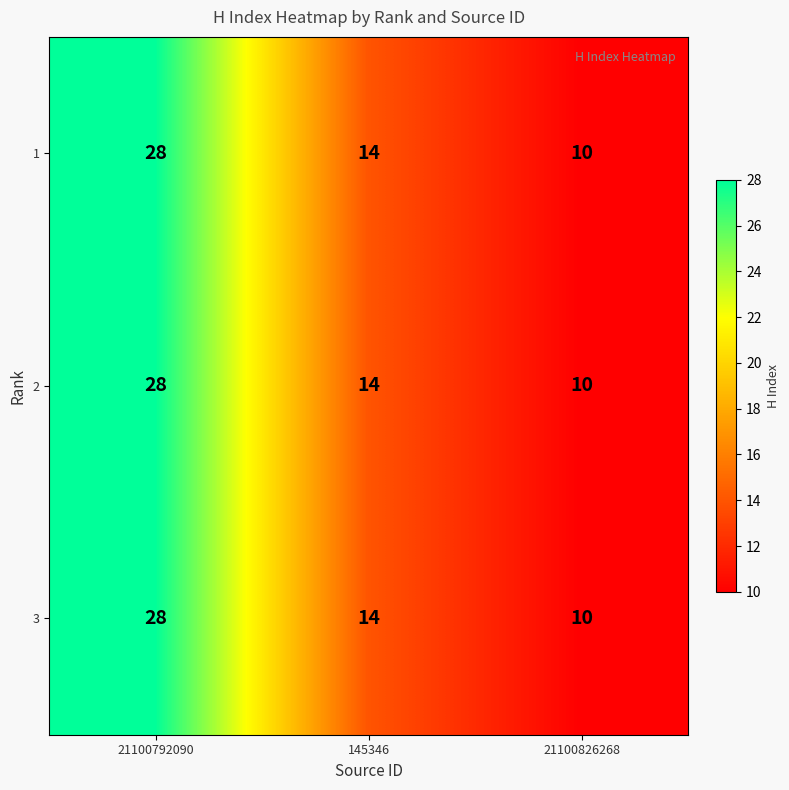

The value of 3 at 21100826268 is 18. True or false?

False